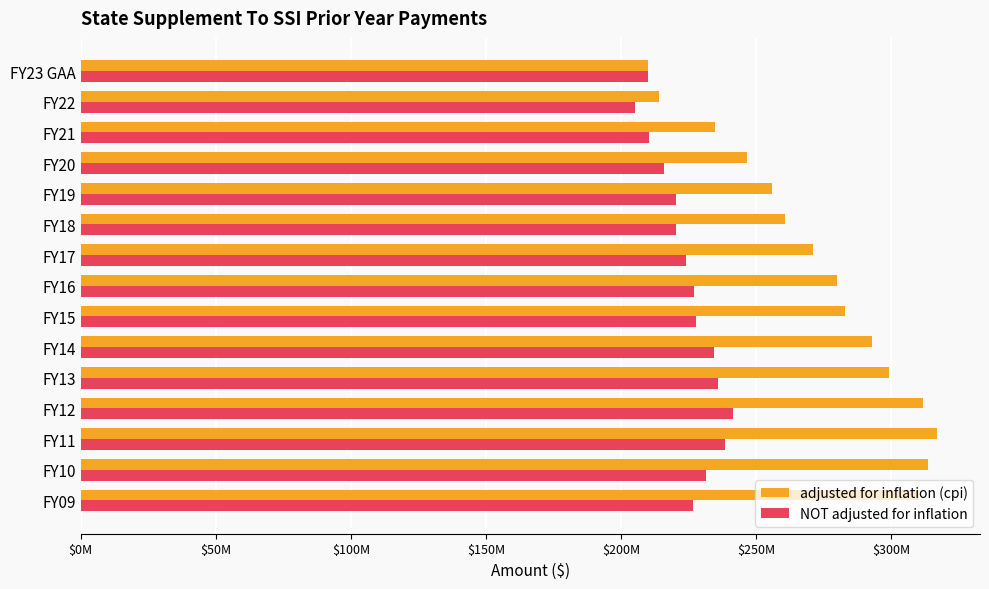

What are all the series names shown in the legend?

adjusted for inflation (cpi), NOT adjusted for inflation